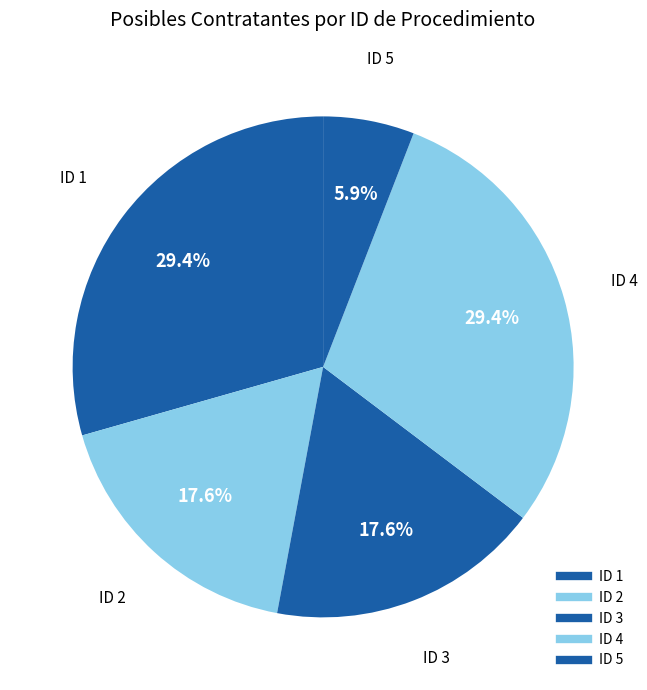

Which slice is the largest?

ID 1